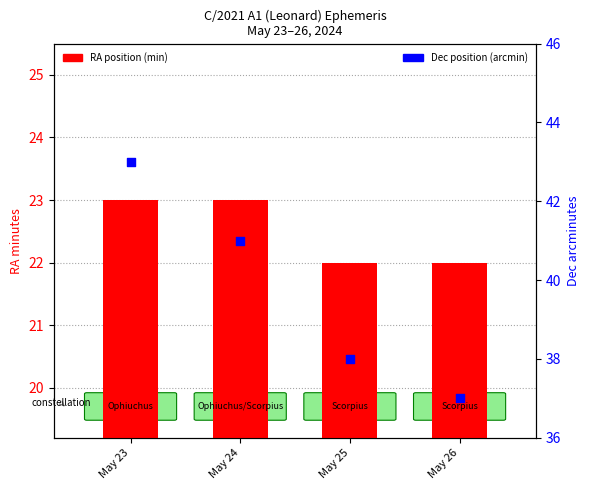

Which series reaches the maximum Y coordinate?

Dec (arcmin)